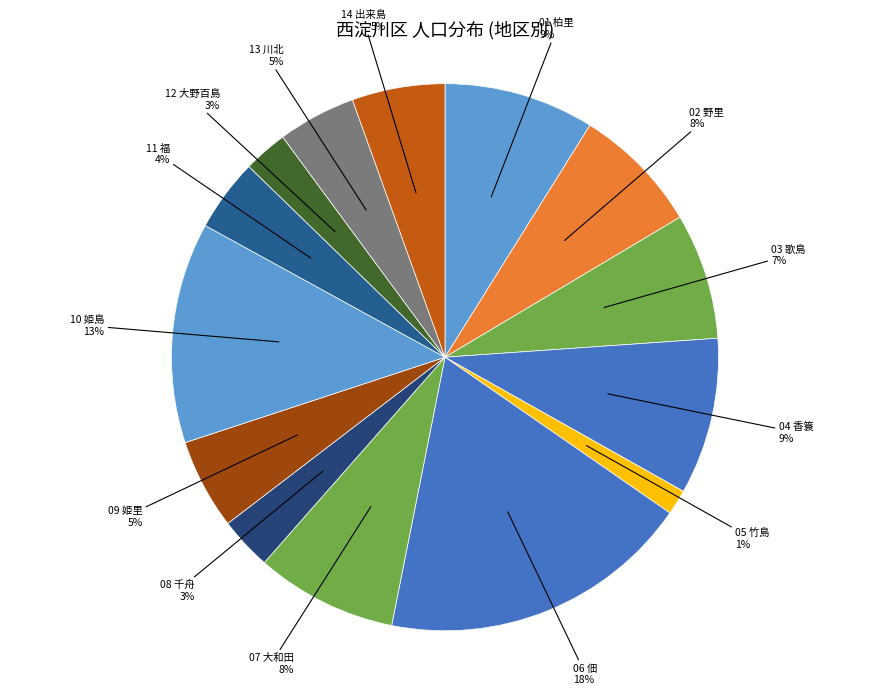

How many segments does this pie chart have?

14